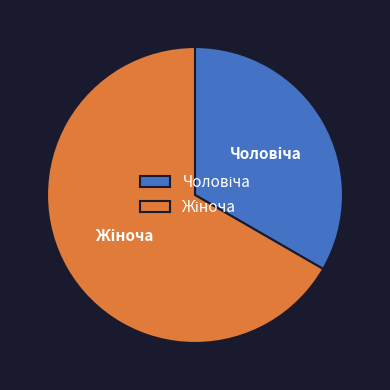

Is there any slice that represents more than half of the pie?

Yes